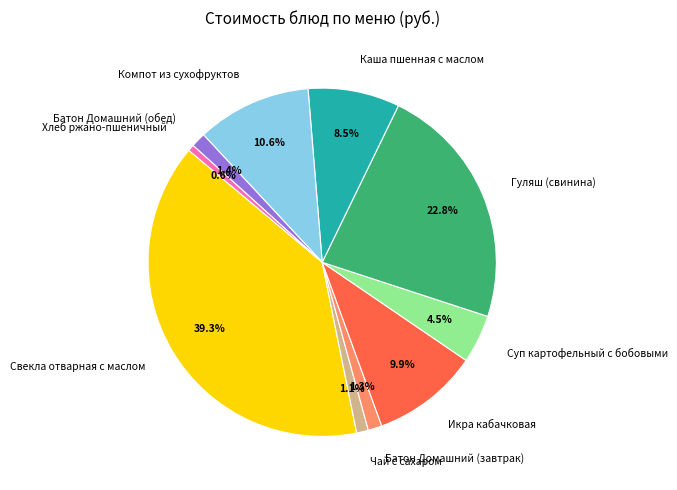

Combined, what portion of the pie is Хлеб ржано-пшеничный and Батон Домашний (завтрак)?

1.9%